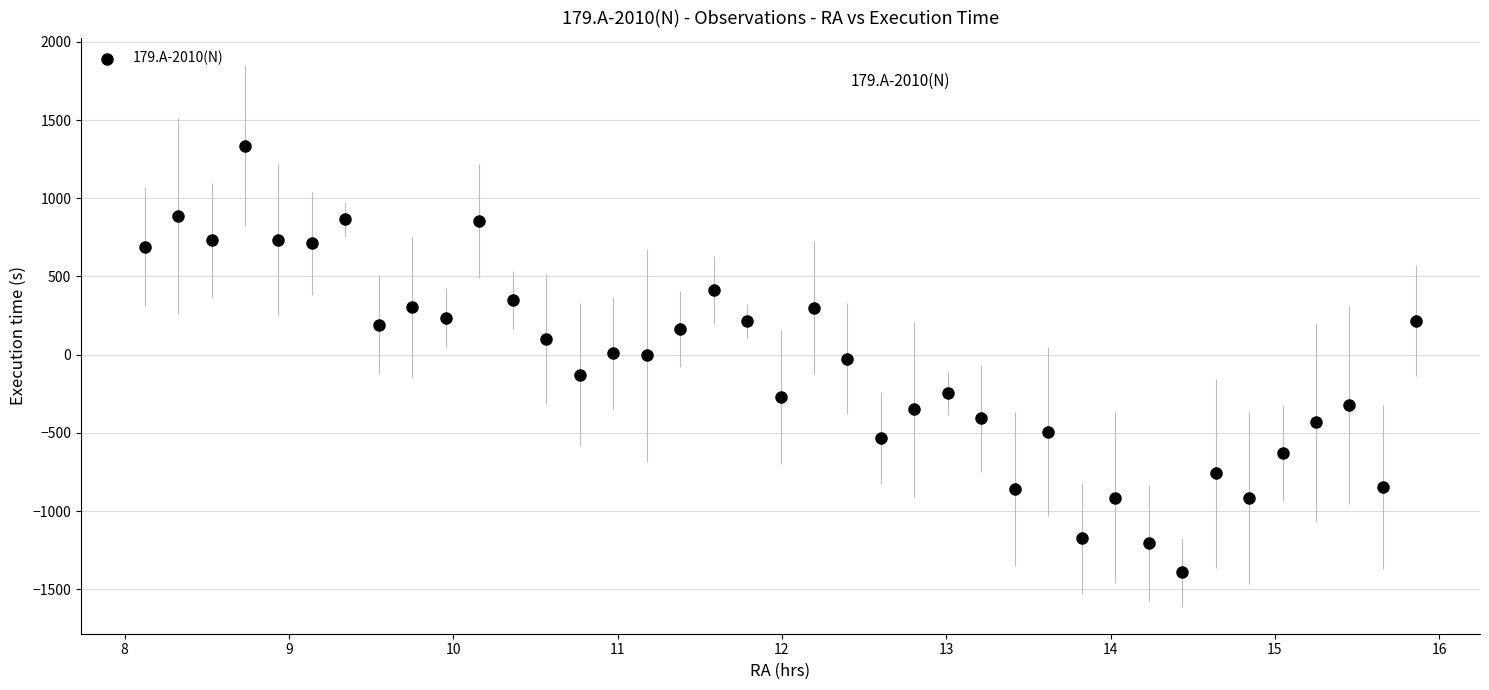

What is the range of X values (max minus min)?

7.7